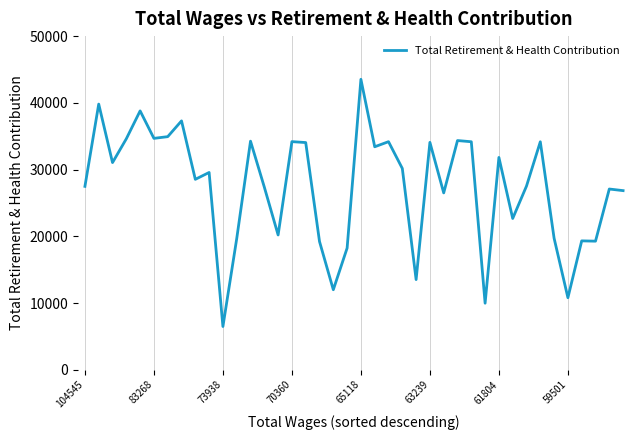

What is the minimum value shown in the chart?

6480